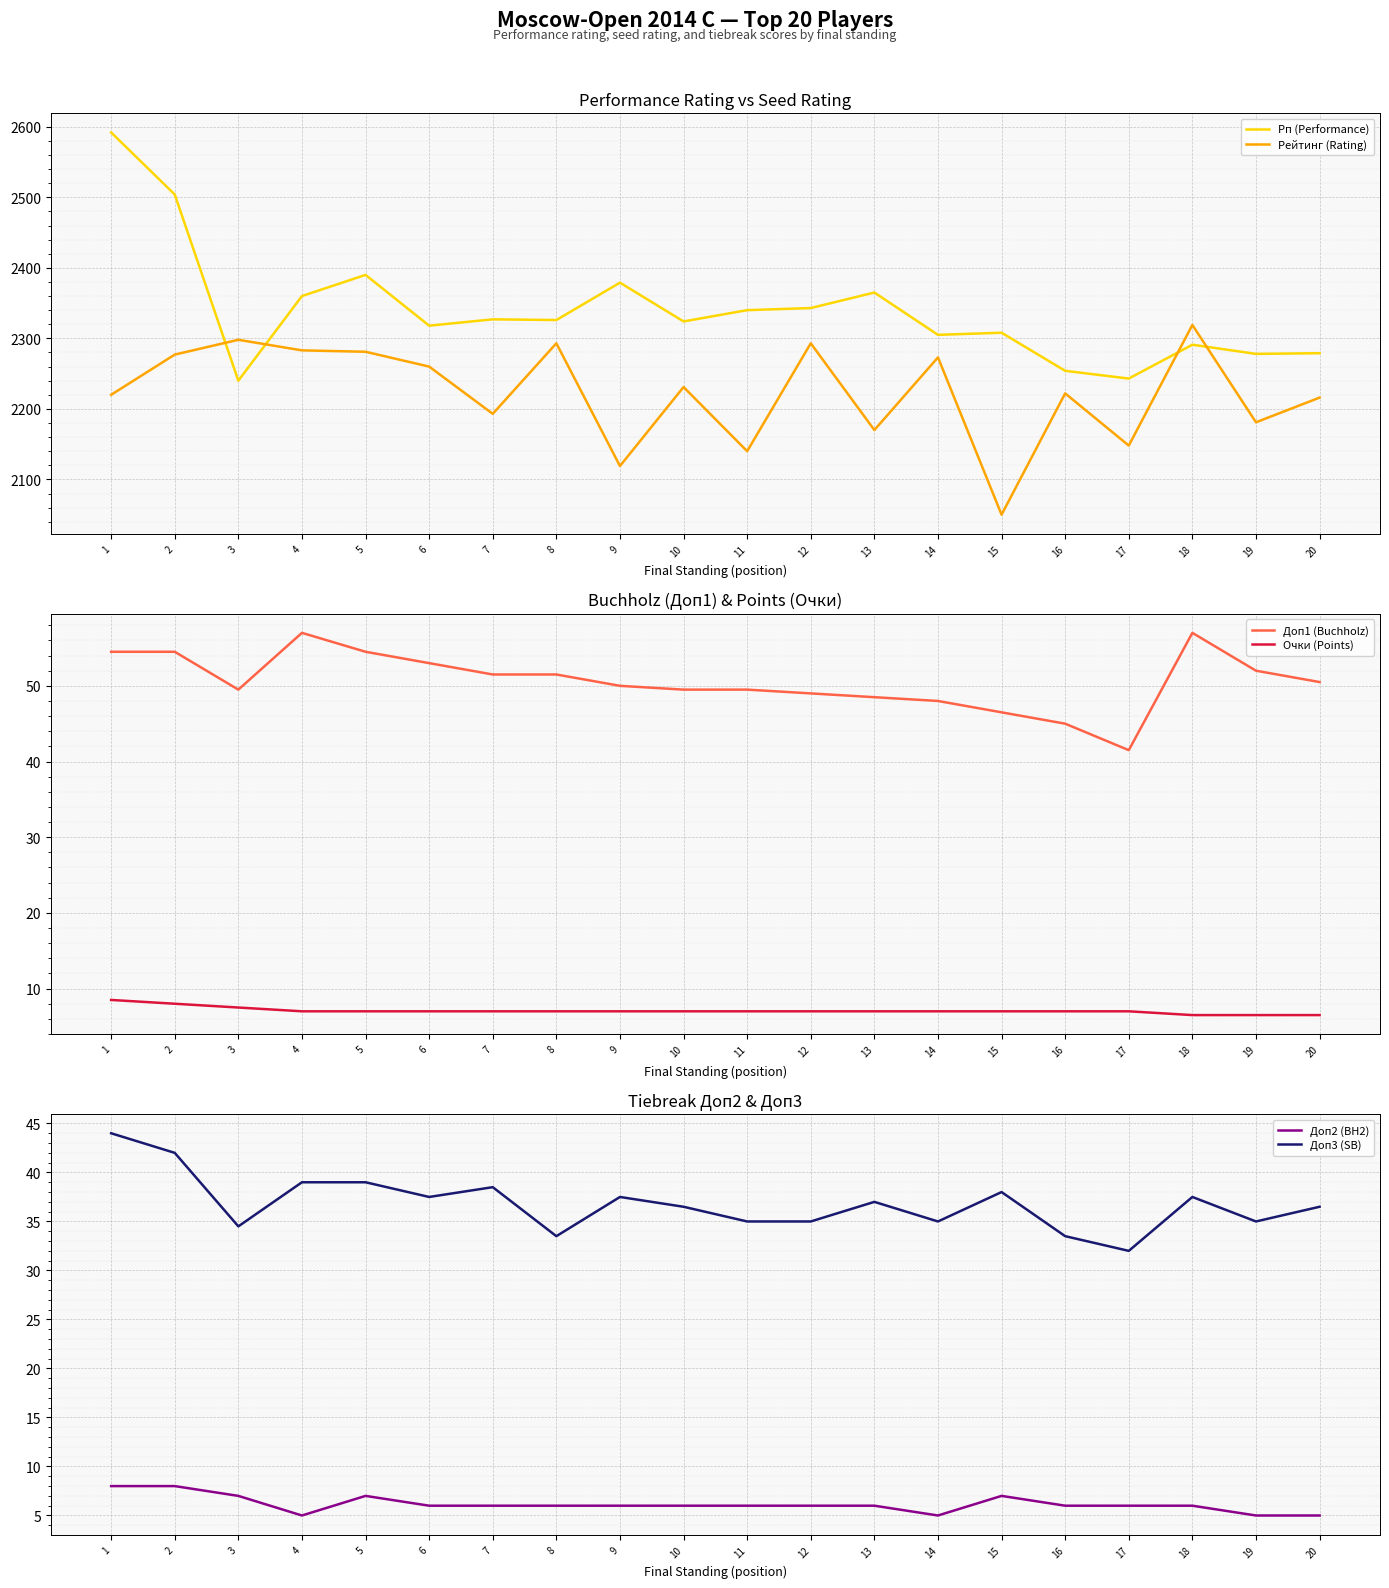

Reading left to right, extract all data points from this chart.

Рп (Performance): 2592.0	2504.0	2240.0	2360.0	2390.0	2318.0	2327.0	2326.0	2379.0	2324.0	2340.0	2343.0	2365.0	2305.0	2308.0	2254.0	2243.0	2291.0	2278.0	2279.0
Рейтинг (Rating): 2220.0	2277.0	2298.0	2283.0	2281.0	2260.0	2193.0	2293.0	2119.0	2231.0	2140.0	2293.0	2170.0	2273.0	2050.0	2222.0	2148.0	2319.0	2181.0	2216.0
Доп1 (Buchholz): 54.5	54.5	49.5	57.0	54.5	53.0	51.5	51.5	50.0	49.5	49.5	49.0	48.5	48.0	46.5	45.0	41.5	57.0	52.0	50.5
Очки (Points): 8.5	8.0	7.5	7.0	7.0	7.0	7.0	7.0	7.0	7.0	7.0	7.0	7.0	7.0	7.0	7.0	7.0	6.5	6.5	6.5
Доп2 (BH2): 8.0	8.0	7.0	5.0	7.0	6.0	6.0	6.0	6.0	6.0	6.0	6.0	6.0	5.0	7.0	6.0	6.0	6.0	5.0	5.0
Доп3 (SB): 44.0	42.0	34.5	39.0	39.0	37.5	38.5	33.5	37.5	36.5	35.0	35.0	37.0	35.0	38.0	33.5	32.0	37.5	35.0	36.5